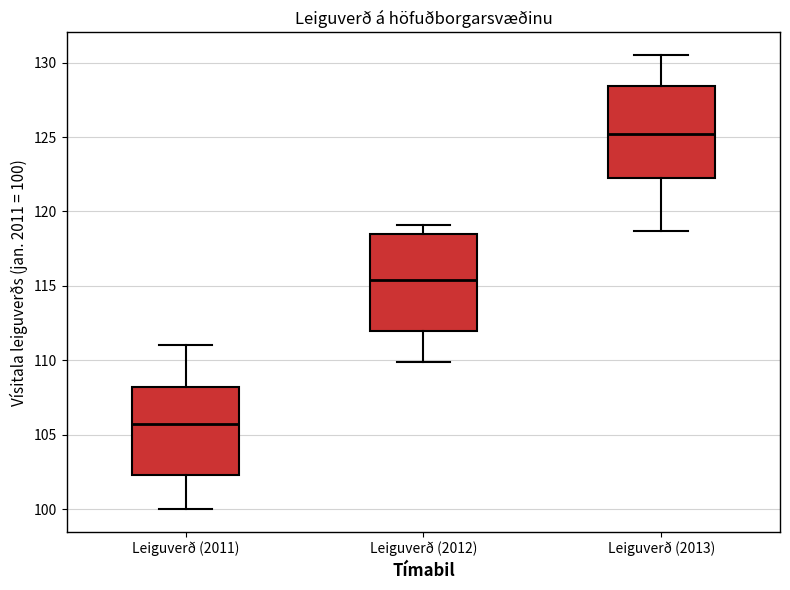

Which box's median line is the lowest?

Leiguverð (2011)